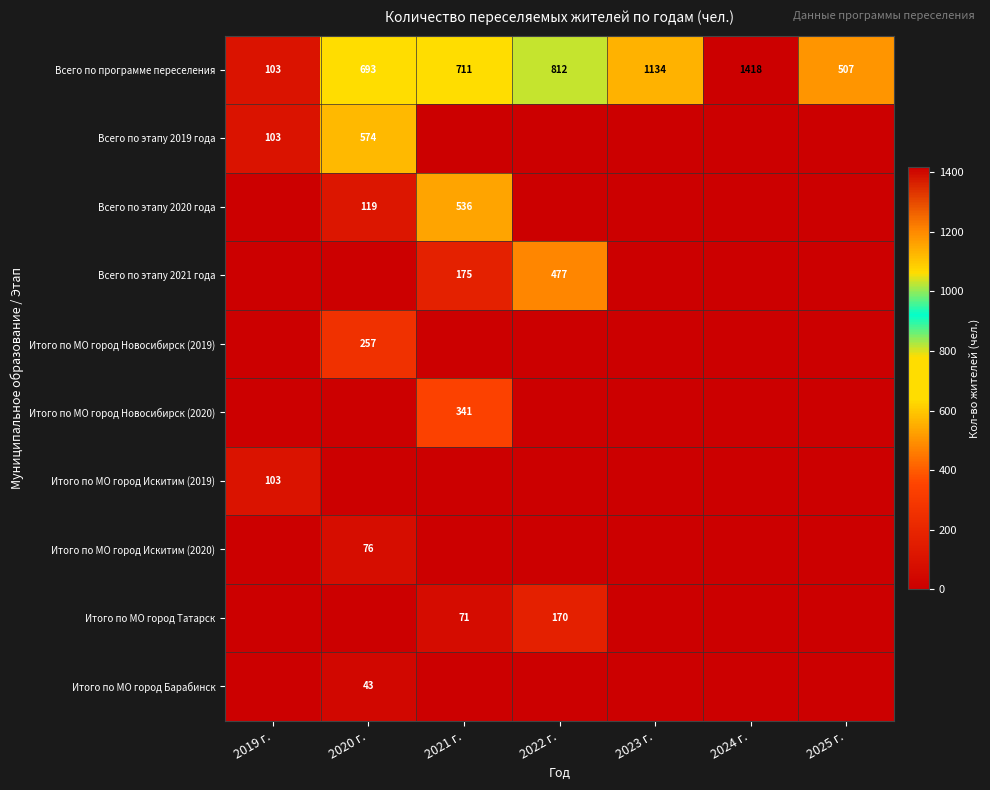

At which label is Всего по программе переселения closest to 760?

2021 г.